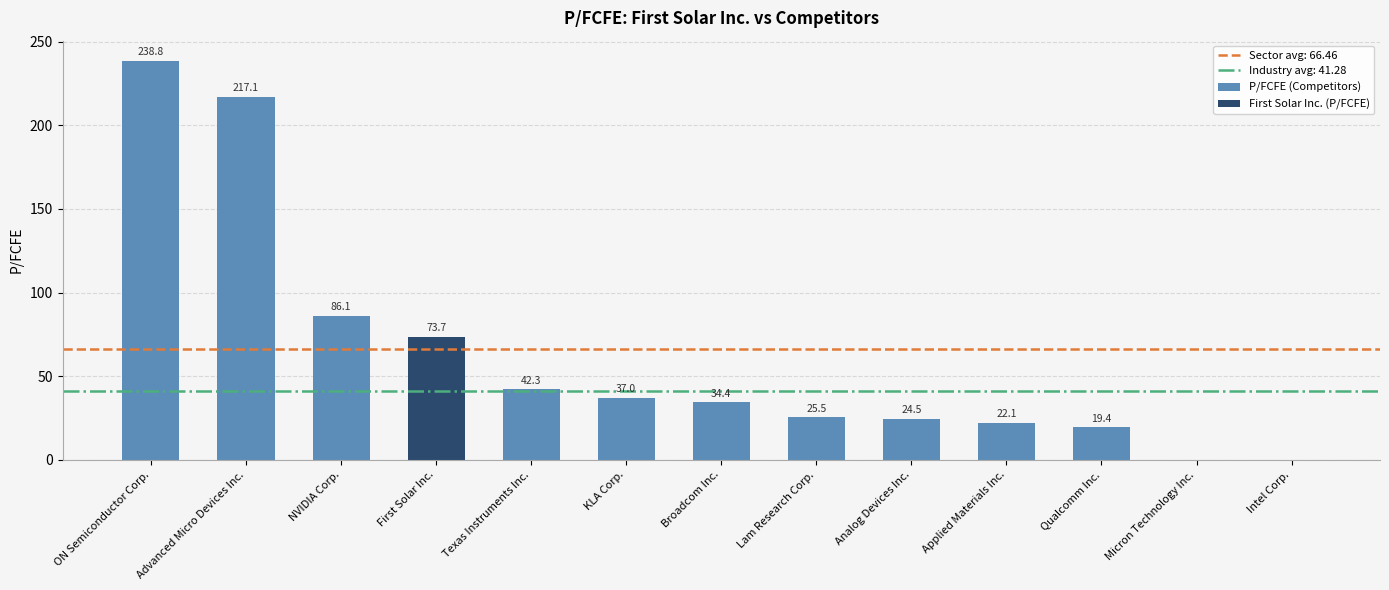

How many values exceed 34?

7